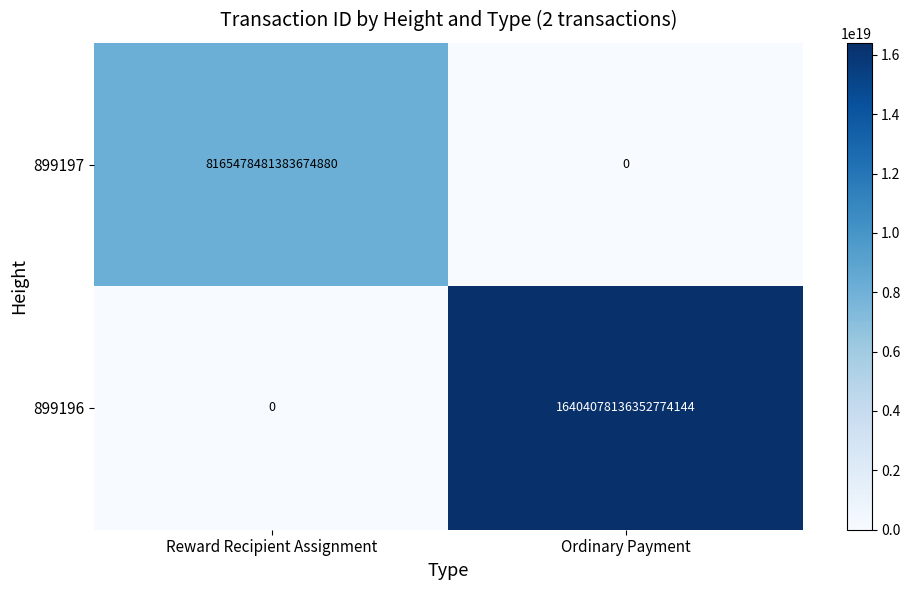

List the labels in order of 899197 value, largest first.

Reward Recipient Assignment, Ordinary Payment